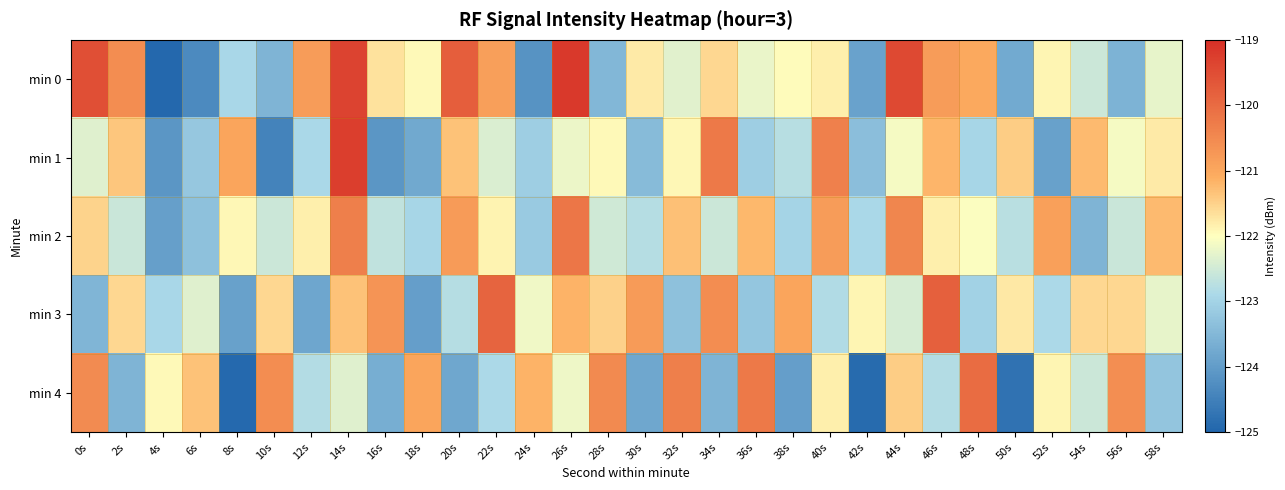

What is the minimum value shown in the chart?

-124.9